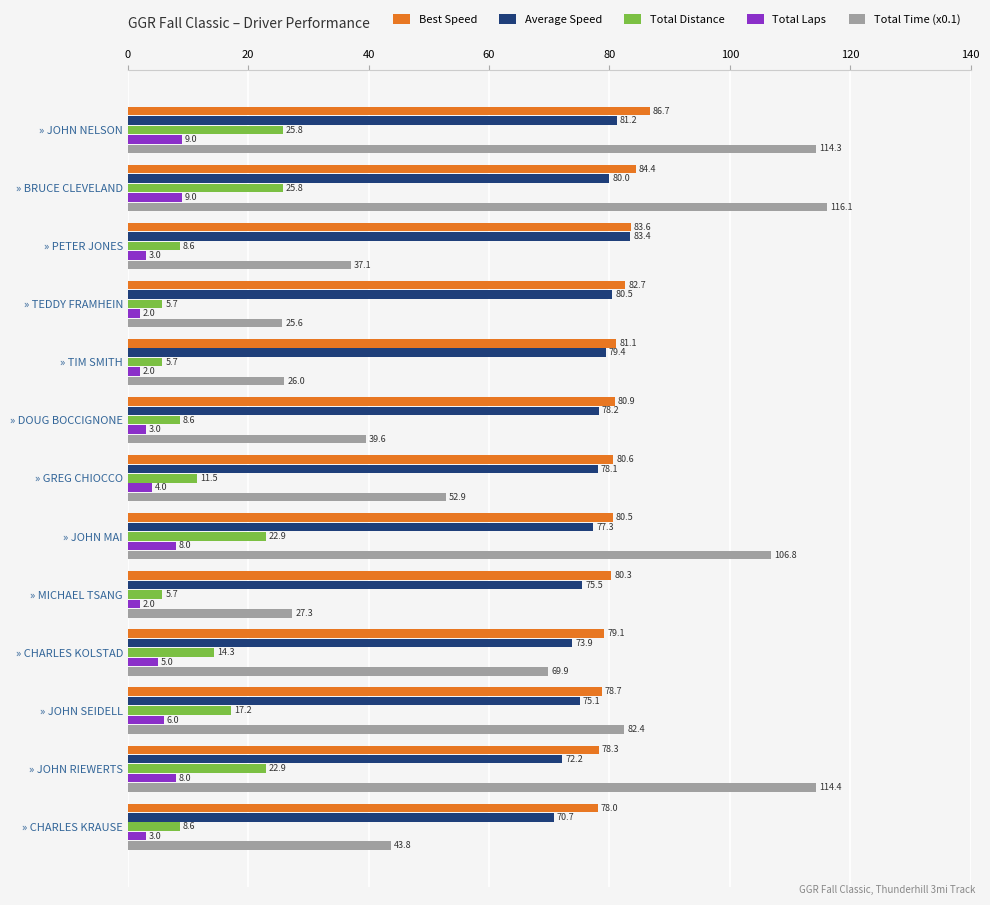

How many values in the Total Time (x0.1) series are below 52?

6